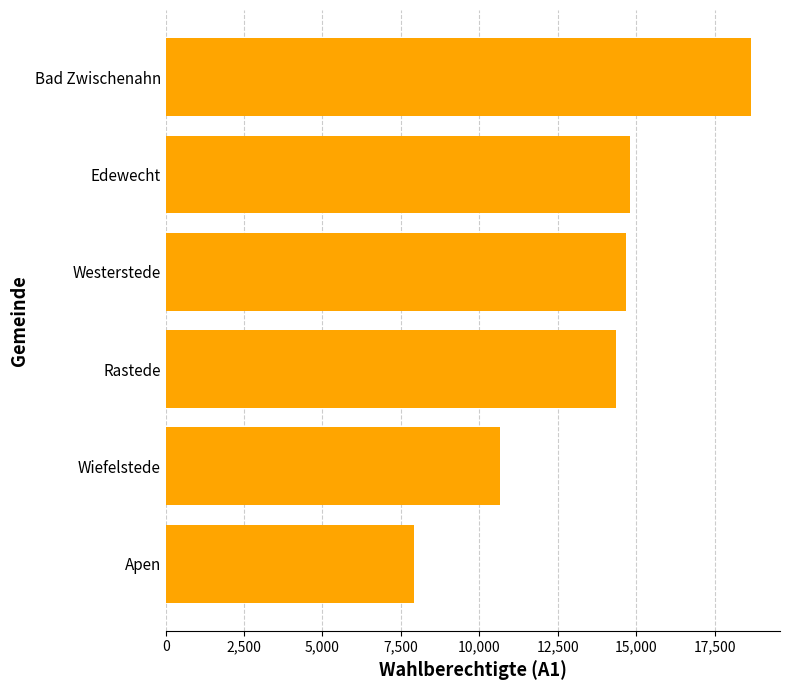

Is it true that the value at Rastede is 14346?

True